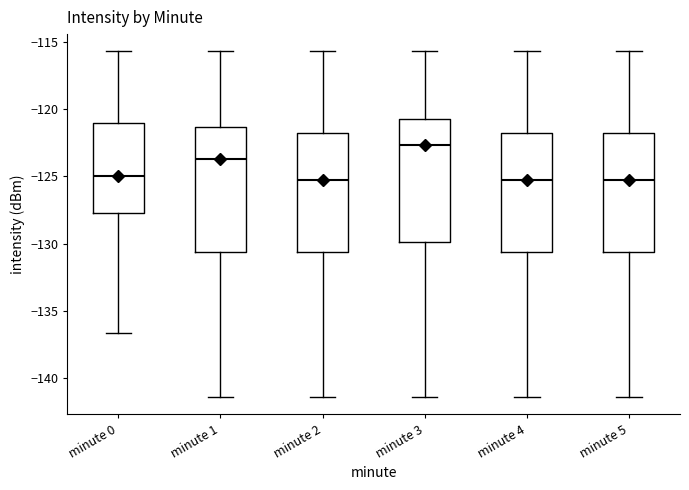

Where is the upper edge of the box for minute 3 on the y-axis? The values are not printed on the chart, so give them approximately, as read against the axis.

-120.5